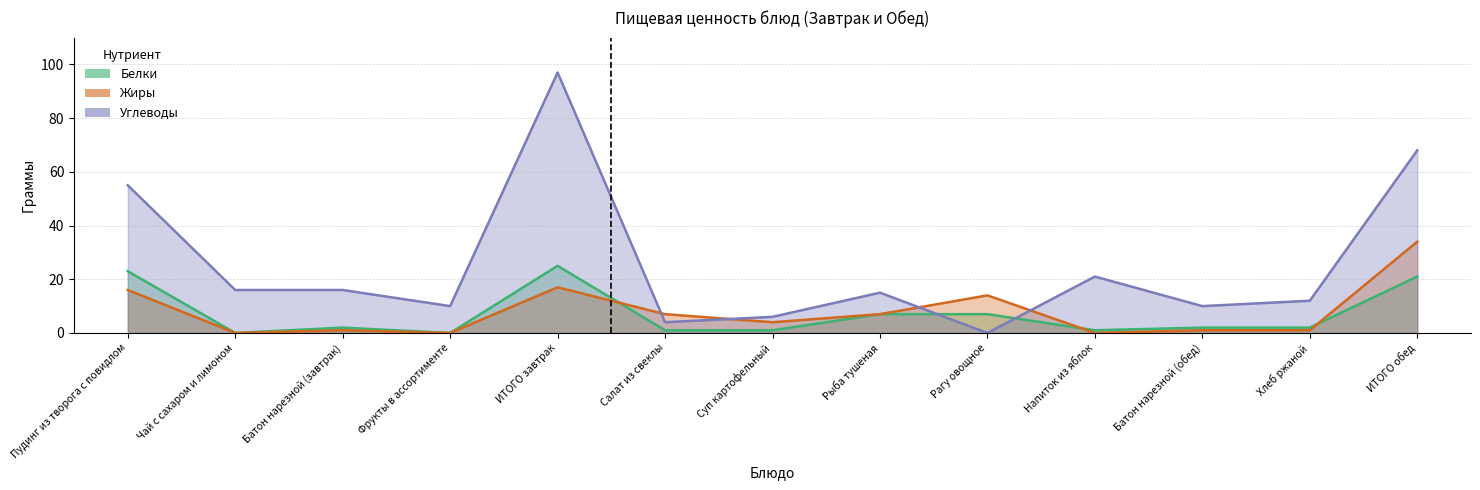

Between which two adjacent categories do Жиры and Белки first intersect?

ИТОГО завтрак and Салат из свеклы